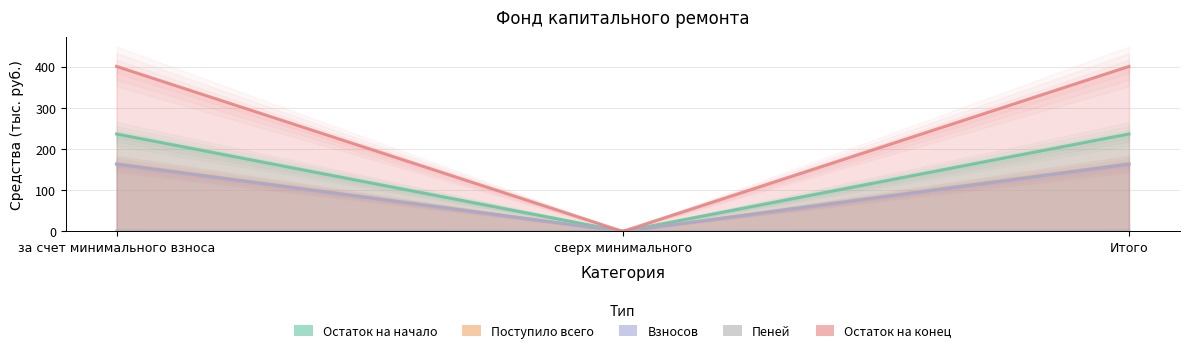

The Остаток на конец series shows -0.5 at сверх минимального. True or false?

False